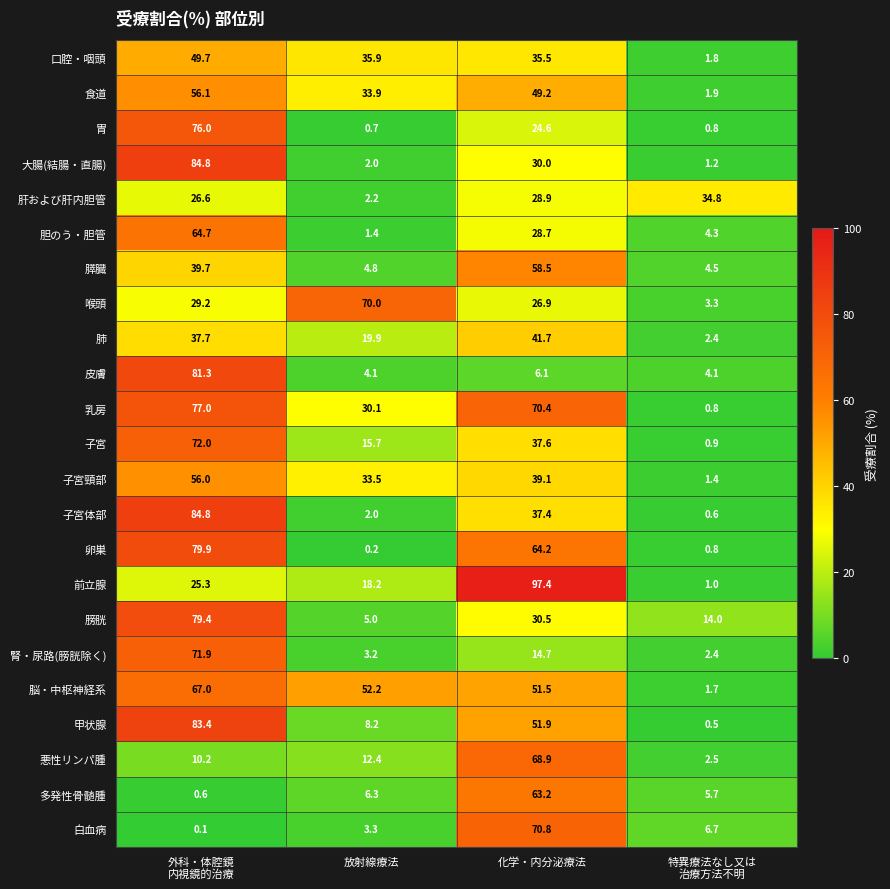

Which category has the highest value across all series?

化学・内分泌療法